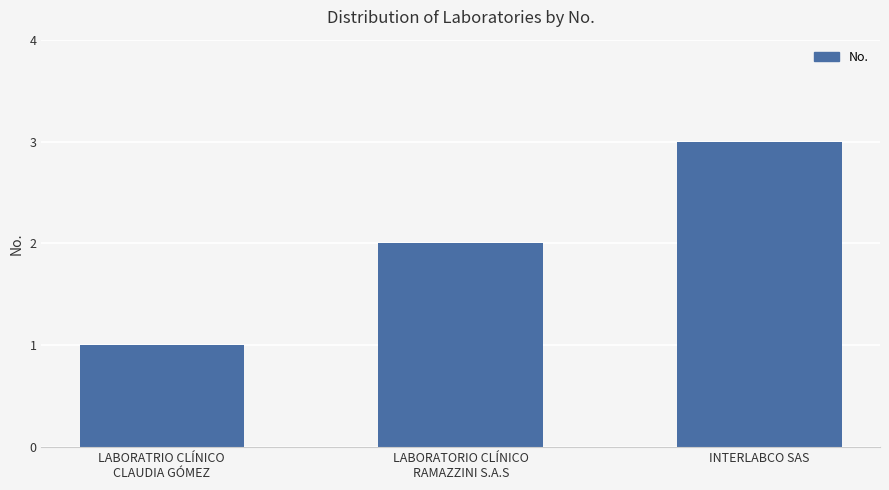

What is the minimum value shown in the chart?

1